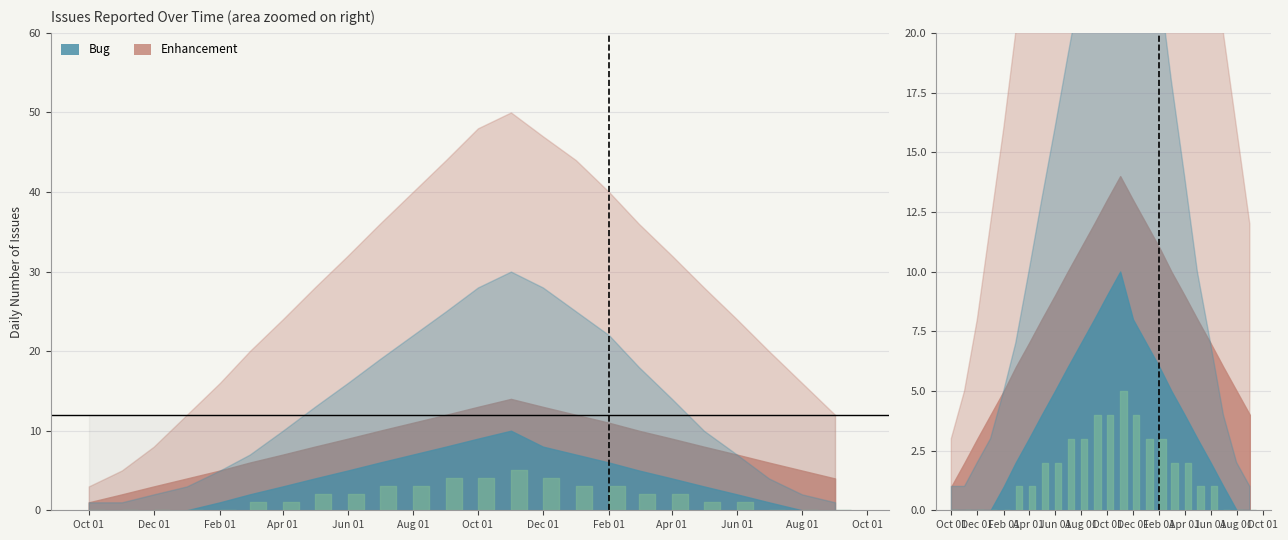

Which category has the lowest value across all series?

2009-10